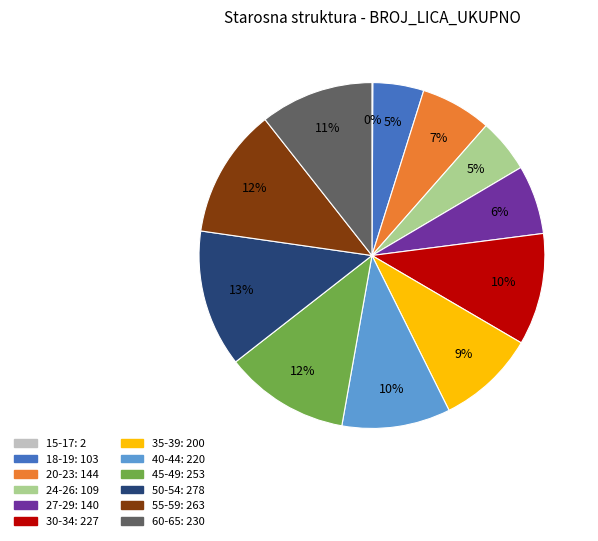

To the nearest percent, what is the average slice percentage?

8%